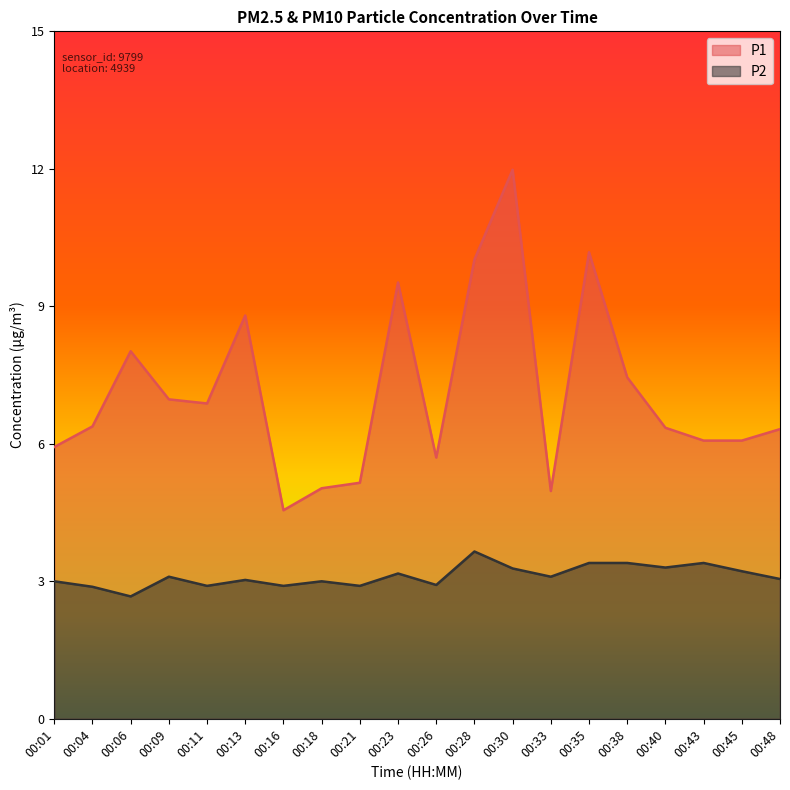

What is the value of the P1 point at the 7th from the left?

4.5